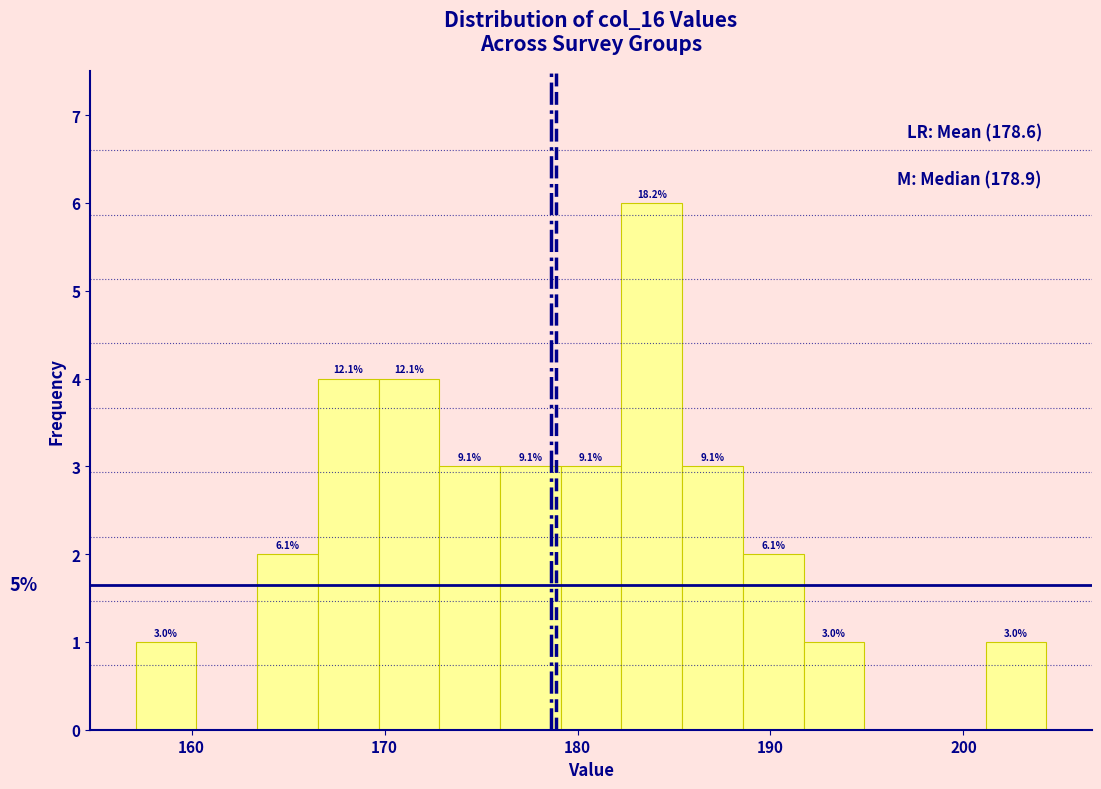

Read against the x-axis, roughly where is the centre of the tallest bar?

184